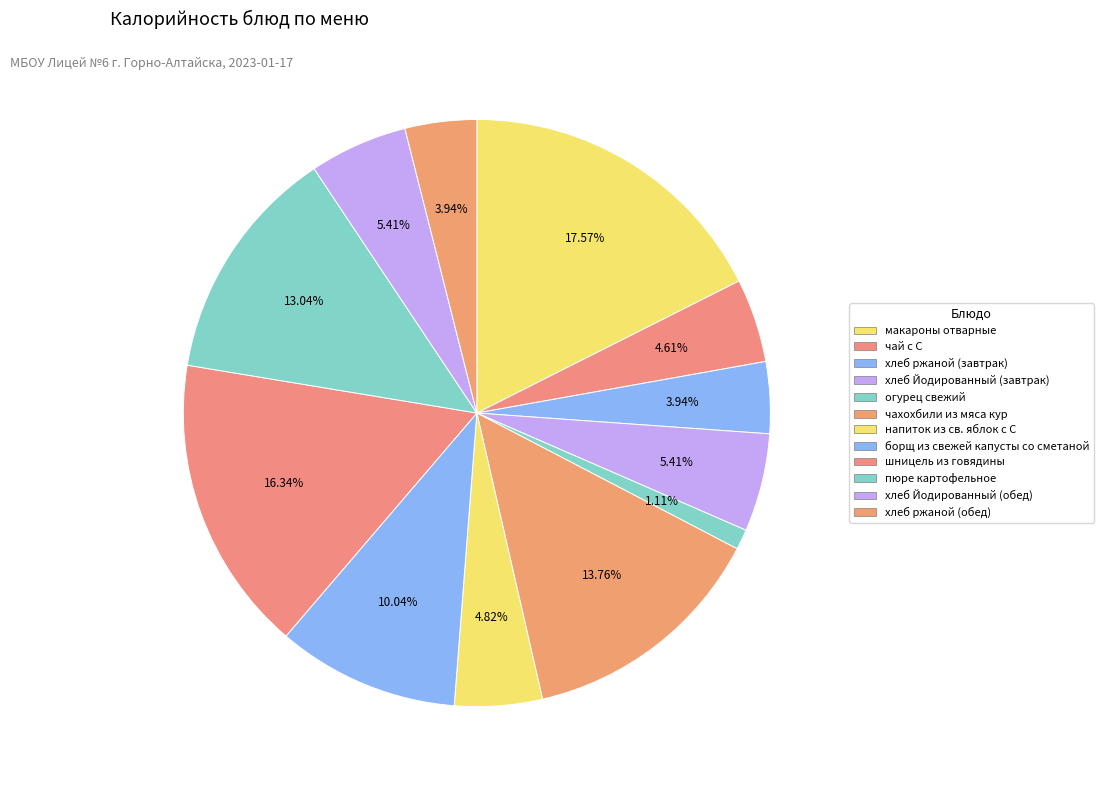

Combined, what portion of the pie is напиток из св. яблок с С and шницель из говядины?

21.2%